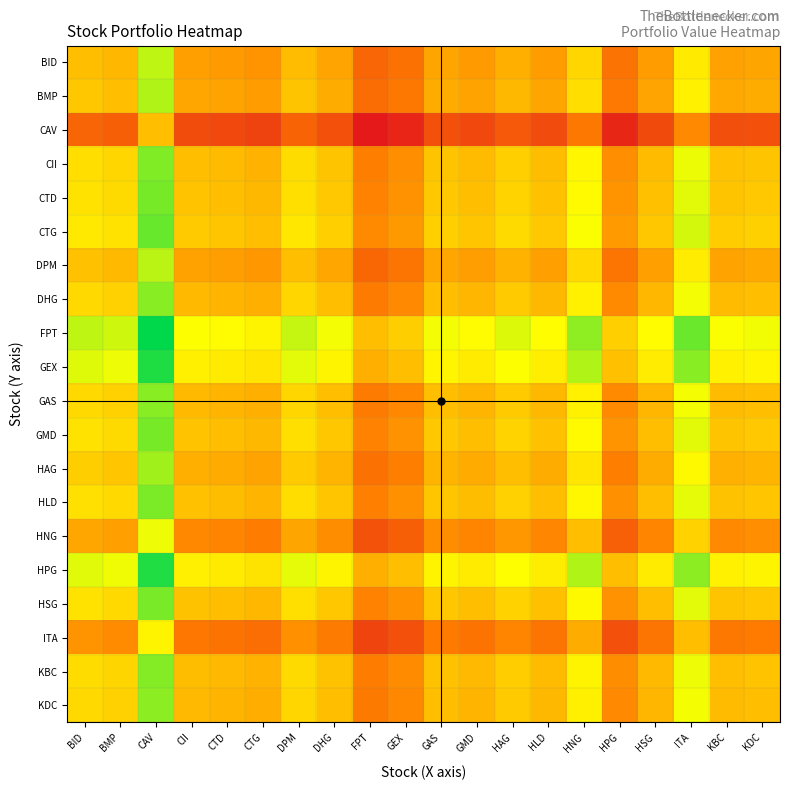

At GMD, list the series in order from largest to smallest.

FPT, GEX, HPG, CTG, CTD, GMD, HSG, HLD, CII, KBC, DHG, GAS, KDC, HAG, BMP, DPM, BID, HNG, ITA, CAV